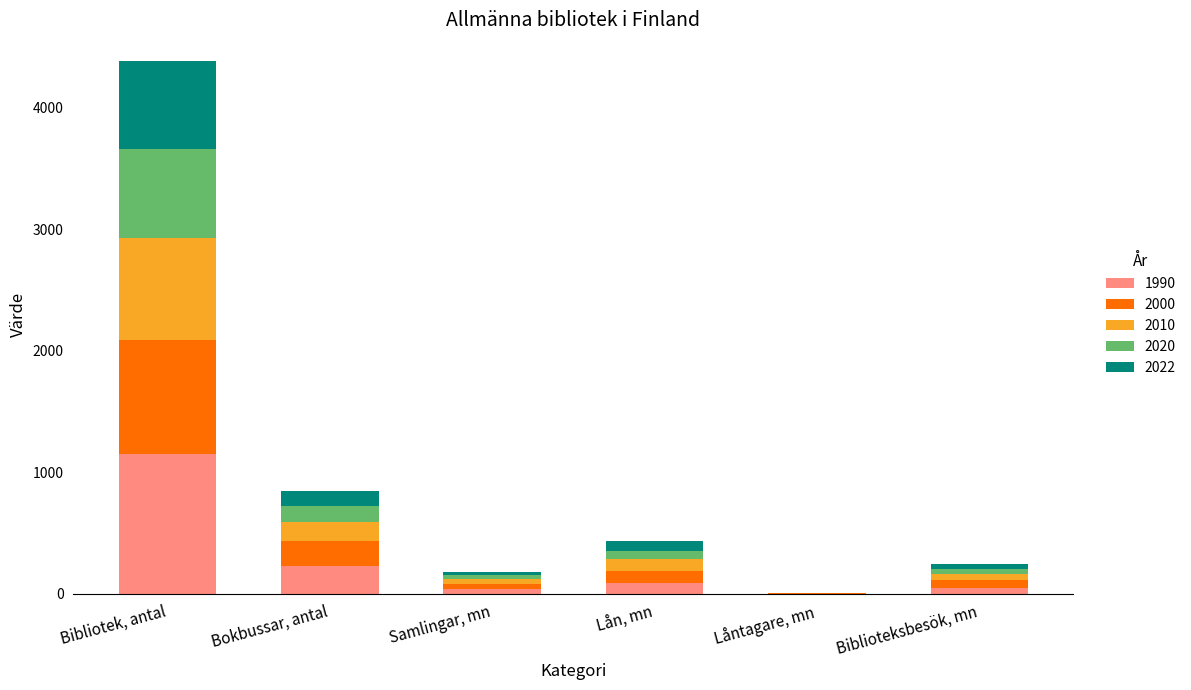

What is the highest value of the 1990 series?

1151.0